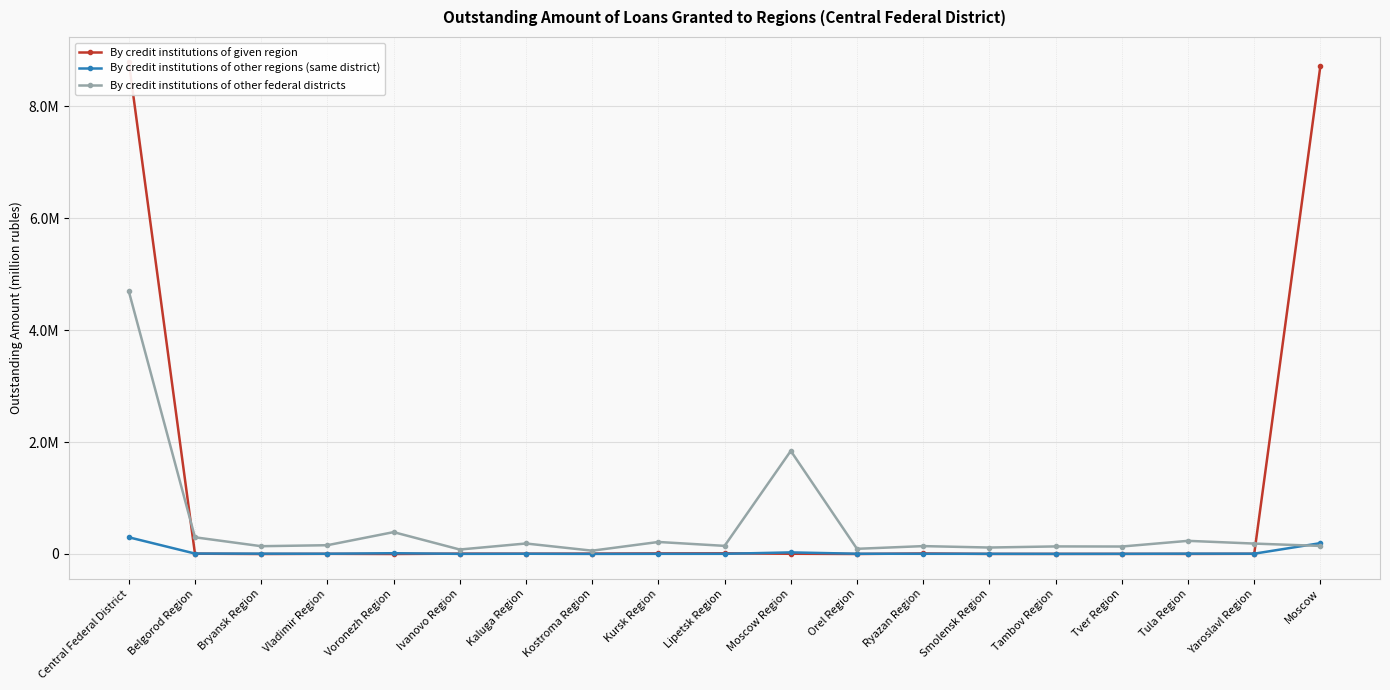

True or false: By credit institutions of other federal districts has more than 2 interior local peaks.

True